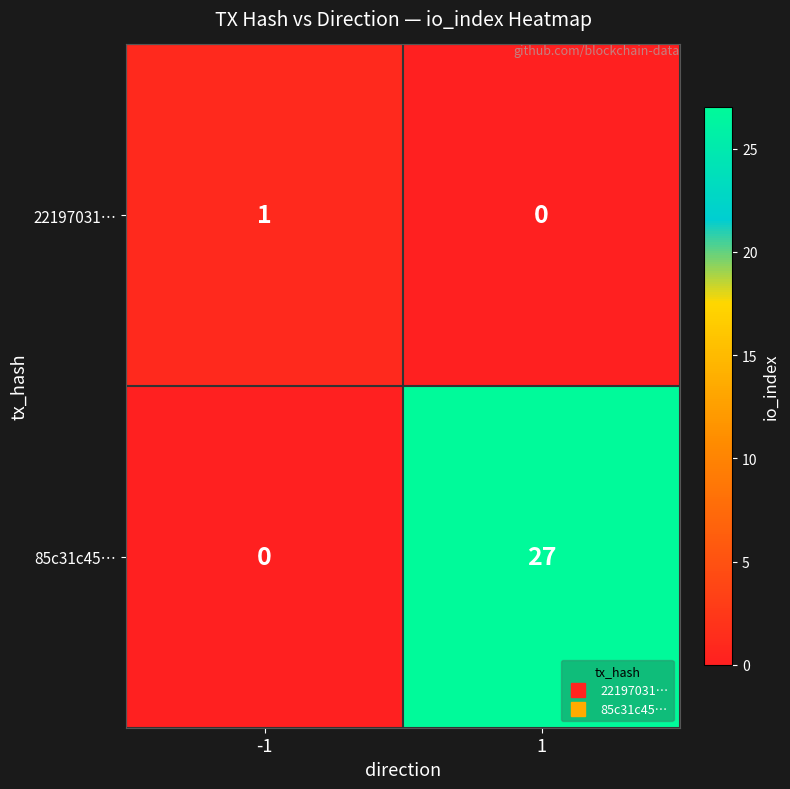

At how many categories does at least one series exceed 23?

1